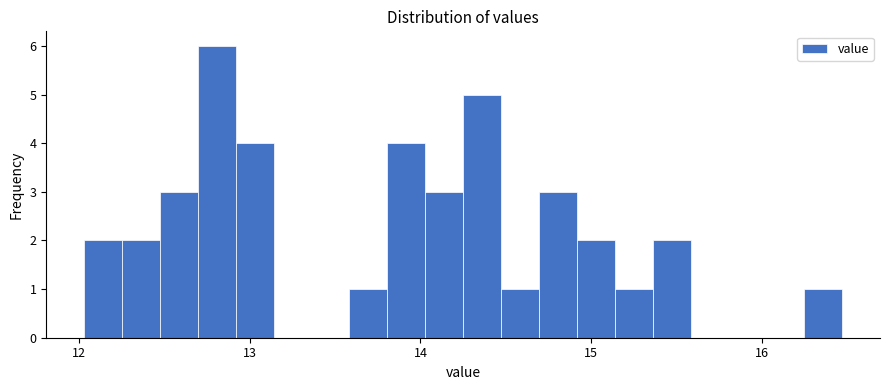

Read against the x-axis, roughly where is the centre of the tallest bar?

12.8